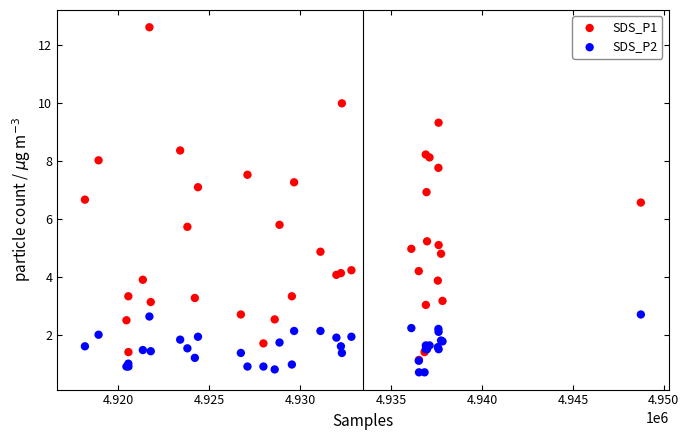

Which series reaches the maximum Y coordinate?

SDS_P1